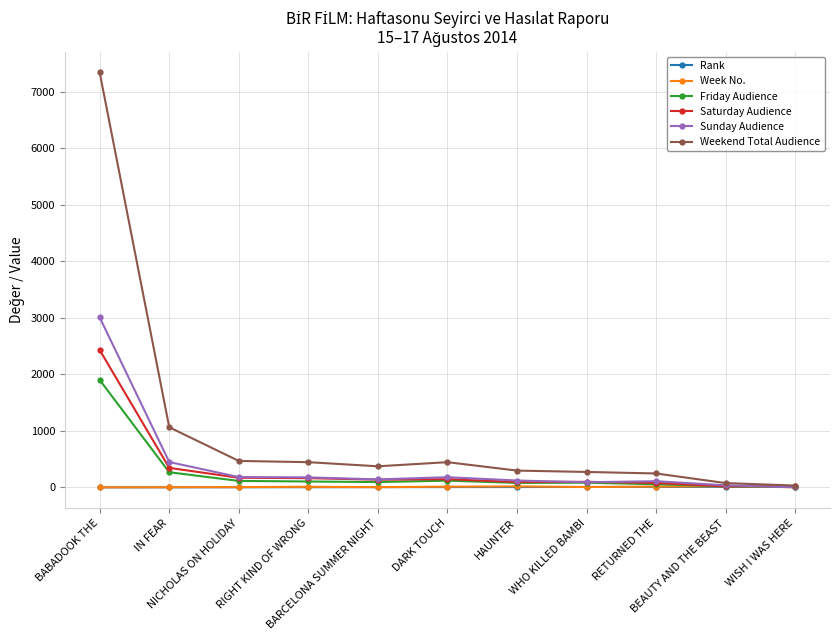

True or false: Week No. has more than 0 points higher than both neighbors.

True